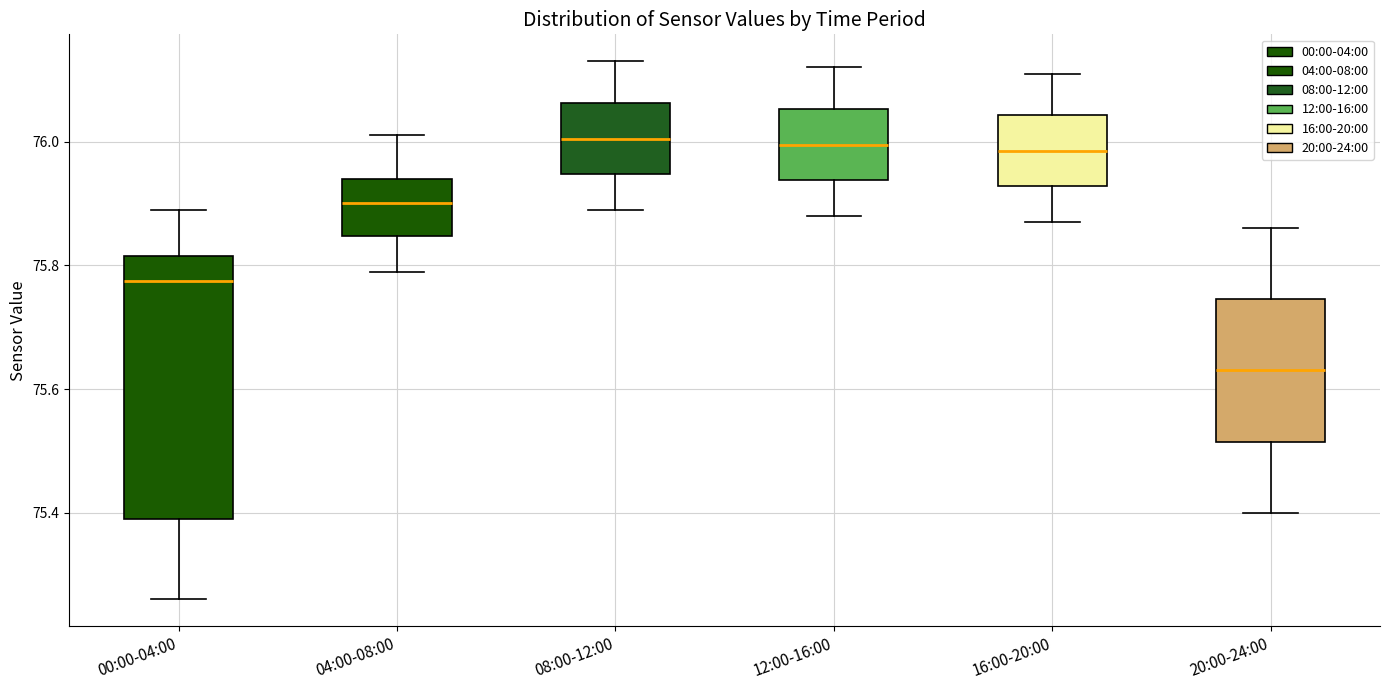

Reading left to right, transcribe this box plot: for each box, give where its median line is, the range the box spans, and where its two whiskers end, as read against the y-axis. The values are not printed on the chart, so give them approximately, as read against the axis.

00:00-04:00: median 75.78, box 75.40 to 75.82, whiskers 75.26 to 75.90
04:00-08:00: median 75.90, box 75.84 to 75.94, whiskers 75.80 to 76.02
08:00-12:00: median 76.00, box 75.94 to 76.06, whiskers 75.90 to 76.14
12:00-16:00: median 76.00, box 75.94 to 76.06, whiskers 75.88 to 76.12
16:00-20:00: median 75.98, box 75.92 to 76.04, whiskers 75.88 to 76.12
20:00-24:00: median 75.64, box 75.52 to 75.74, whiskers 75.40 to 75.86